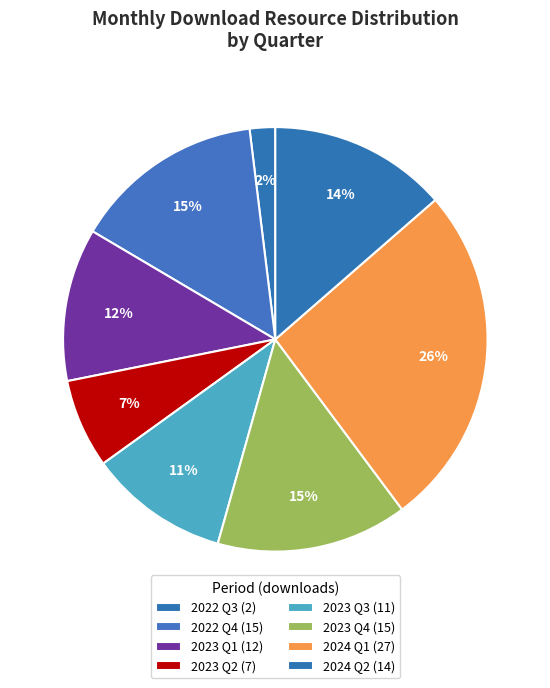

How many slices are in this pie chart?

8